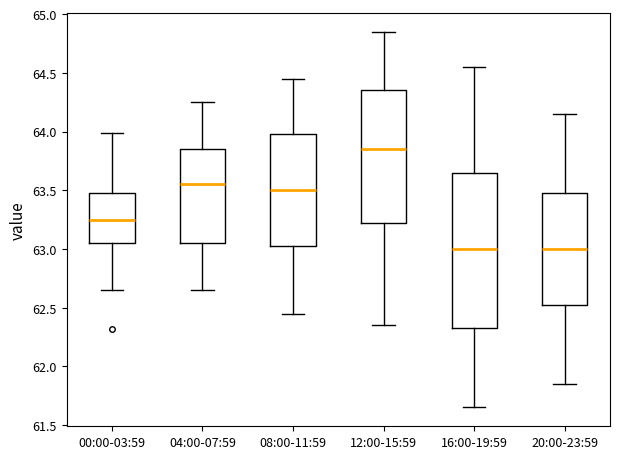

Reading left to right, read every box against the y-axis: the position of its median line, the range the box covers, and the ends of its whiskers. The values are not printed on the chart, so give them approximately, as read against the axis.

00:00-03:59: median 63.25, box 63.05 to 63.50, whiskers 62.65 to 64.00
04:00-07:59: median 63.55, box 63.05 to 63.85, whiskers 62.65 to 64.25
08:00-11:59: median 63.50, box 63.05 to 64.00, whiskers 62.45 to 64.45
12:00-15:59: median 63.85, box 63.25 to 64.35, whiskers 62.35 to 64.85
16:00-19:59: median 63.00, box 62.35 to 63.65, whiskers 61.65 to 64.55
20:00-23:59: median 63.00, box 62.55 to 63.50, whiskers 61.85 to 64.15